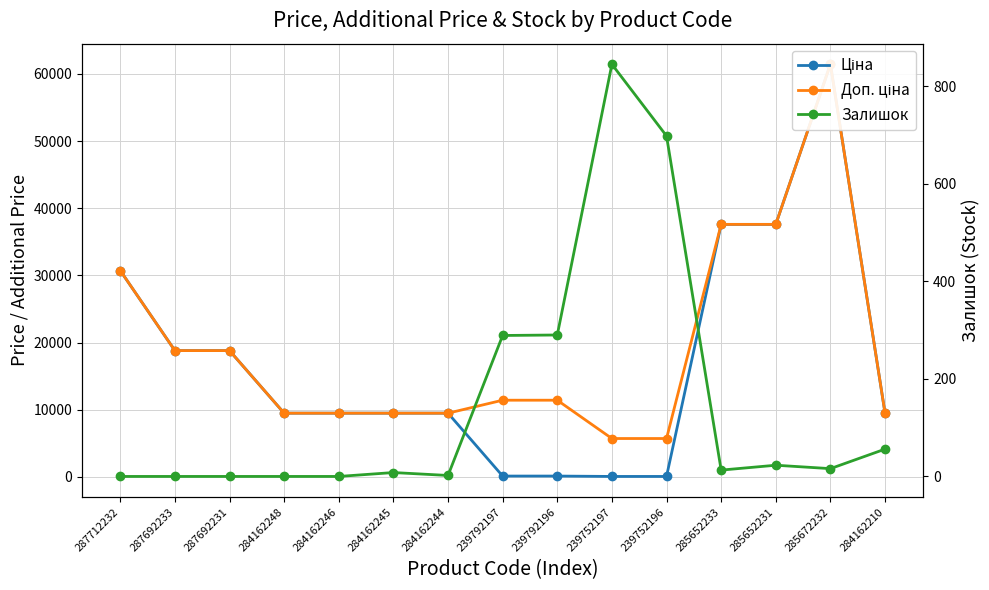

At which category is the sum across all series the highest?

285672232